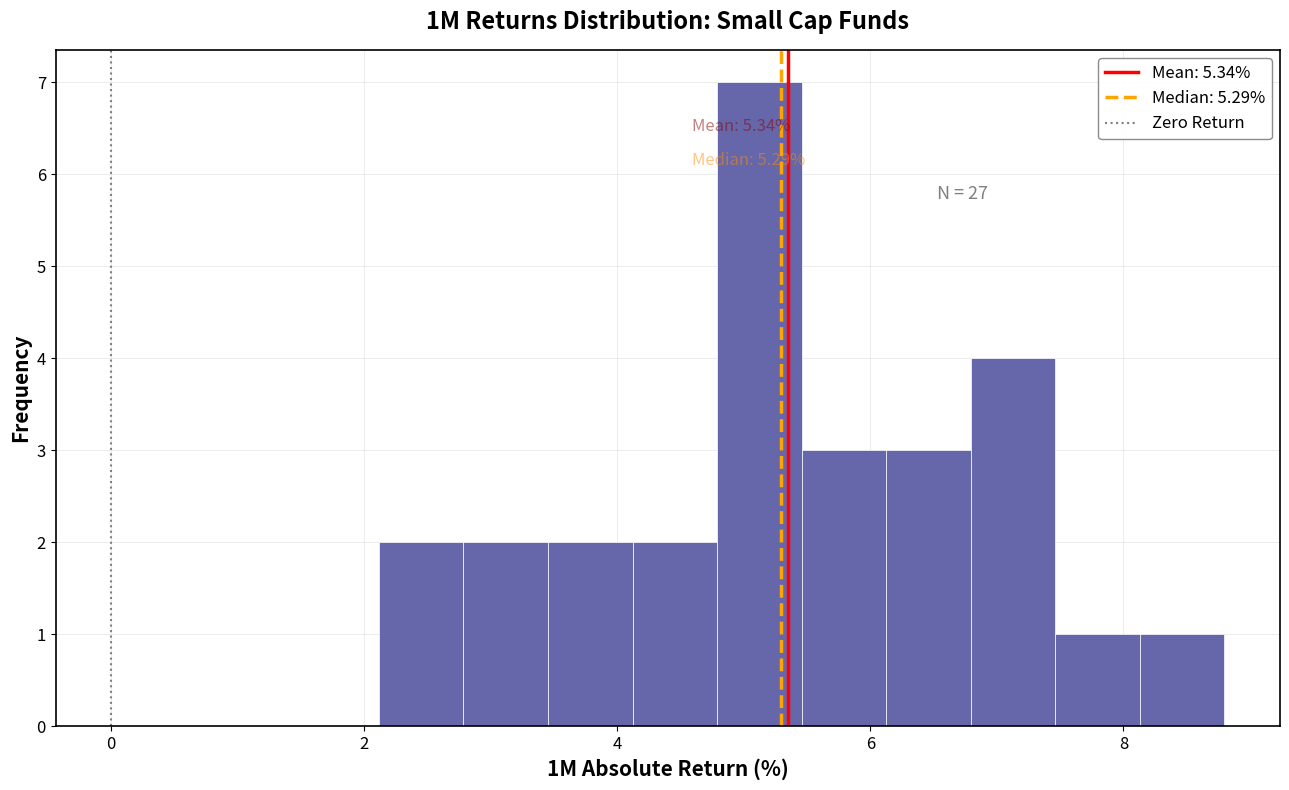

Around what value on the x-axis is the tallest bar? Give the approximate position of its centre, as read against the axis.

5.2